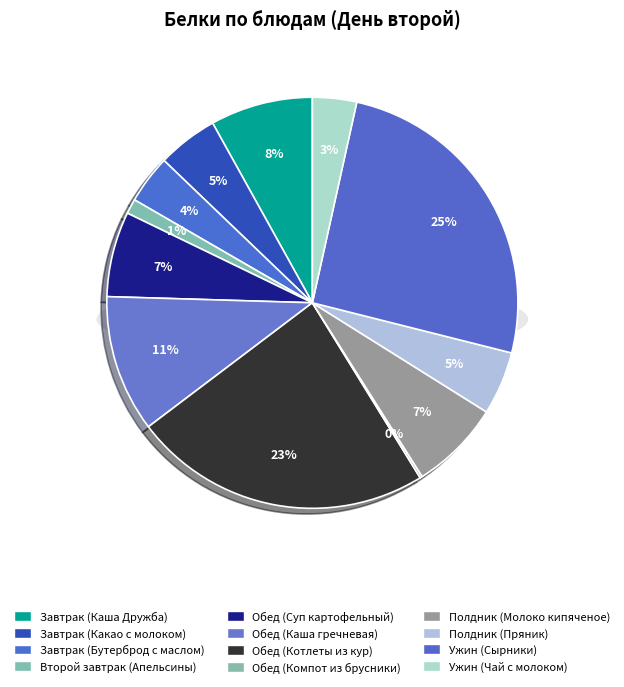

The Полдник (Молоко кипяченое) slice represents 7% of the pie. True or false?

True